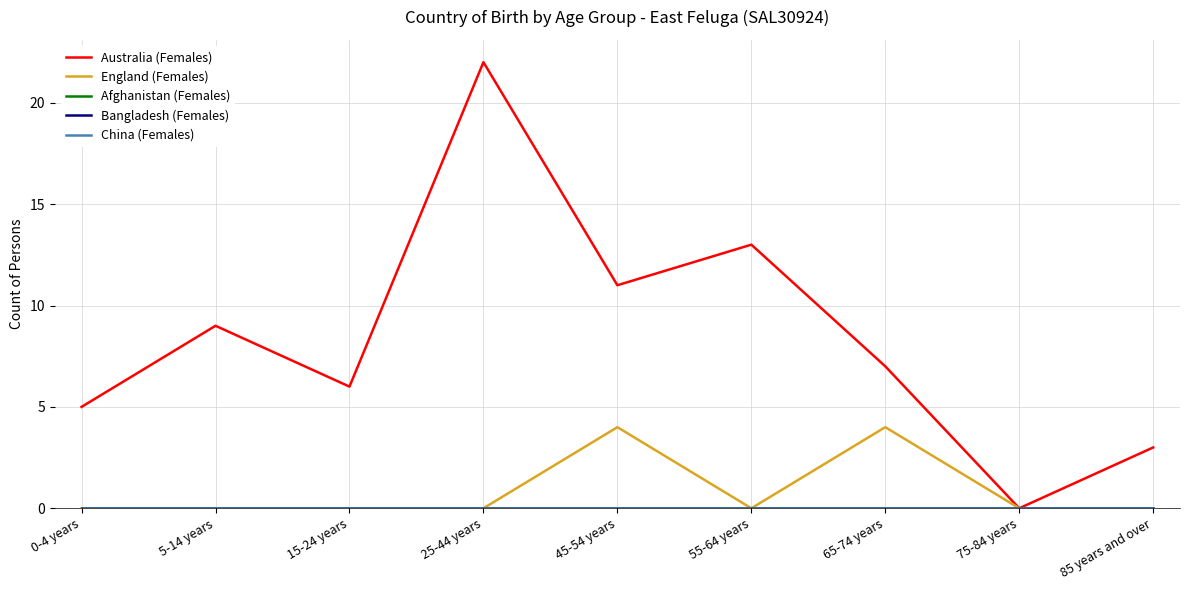

Does the chart have visible grid lines?

Yes